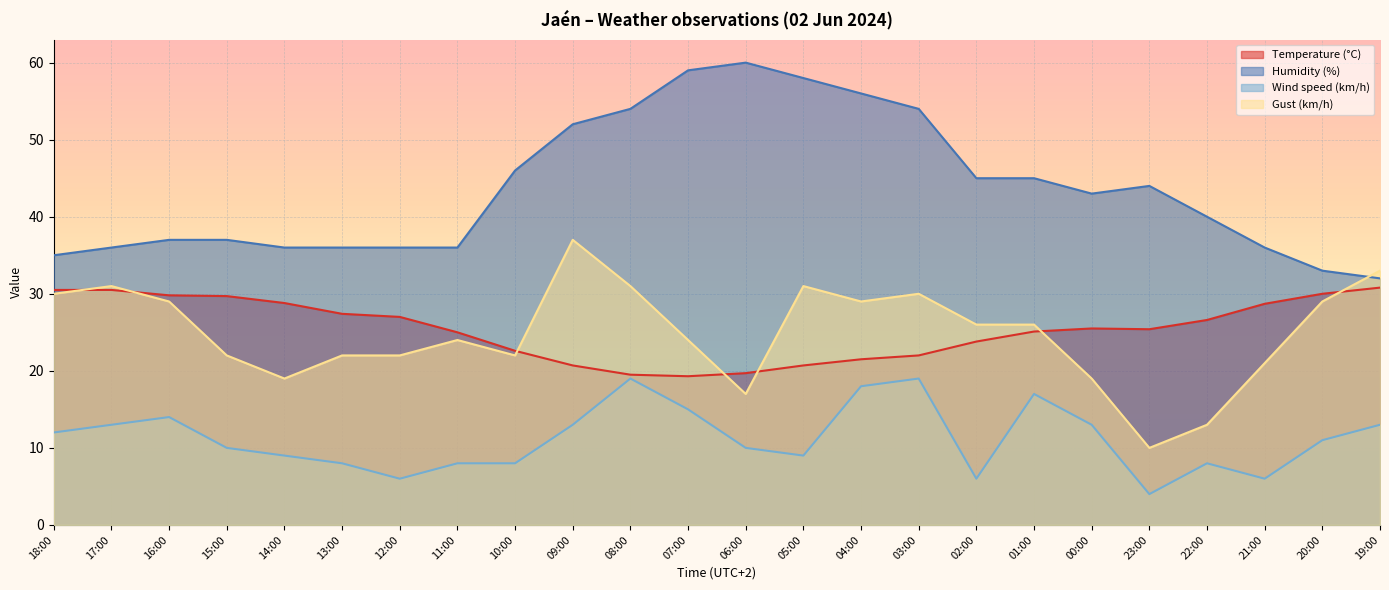

What is the spread (max minus min) of values at 10:00?

38.0